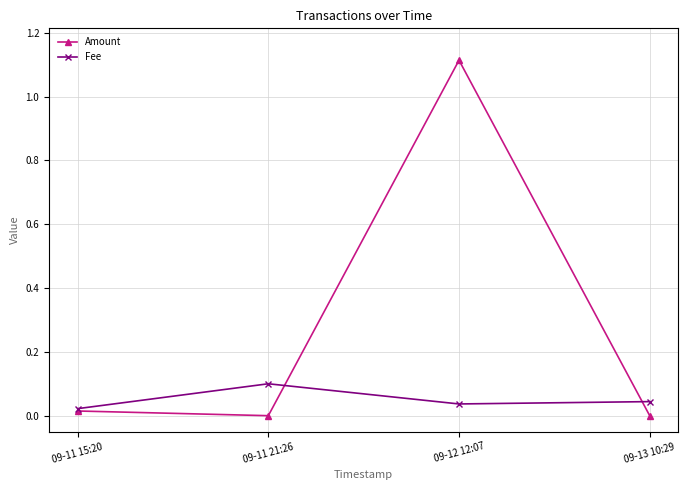

Is the value of Fee at 09-11 15:20 greater than the value of Amount at 09-13 10:29?

Yes